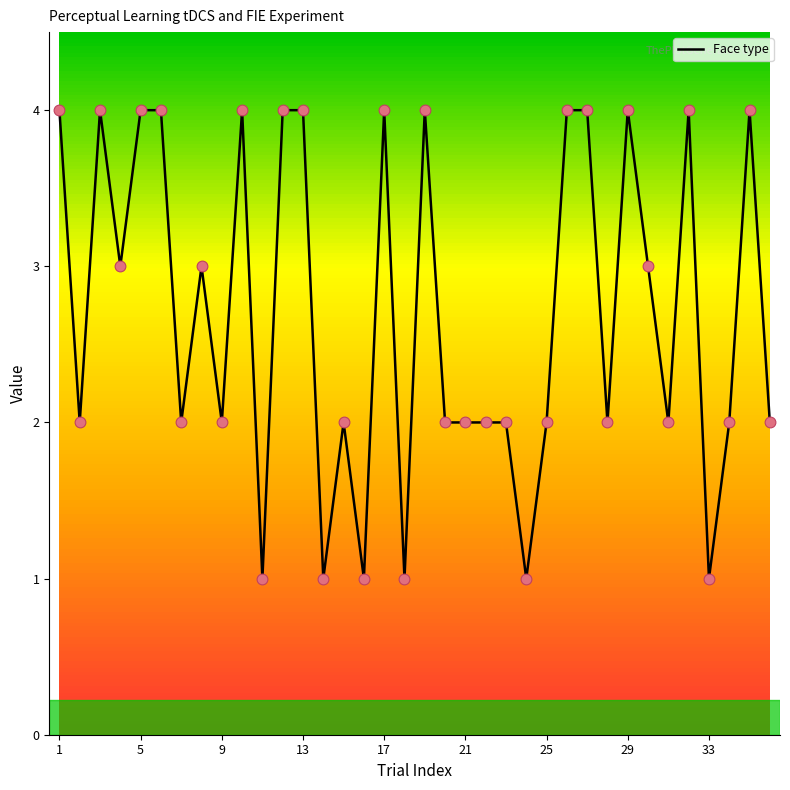

What is the difference between the maximum and minimum values?

3